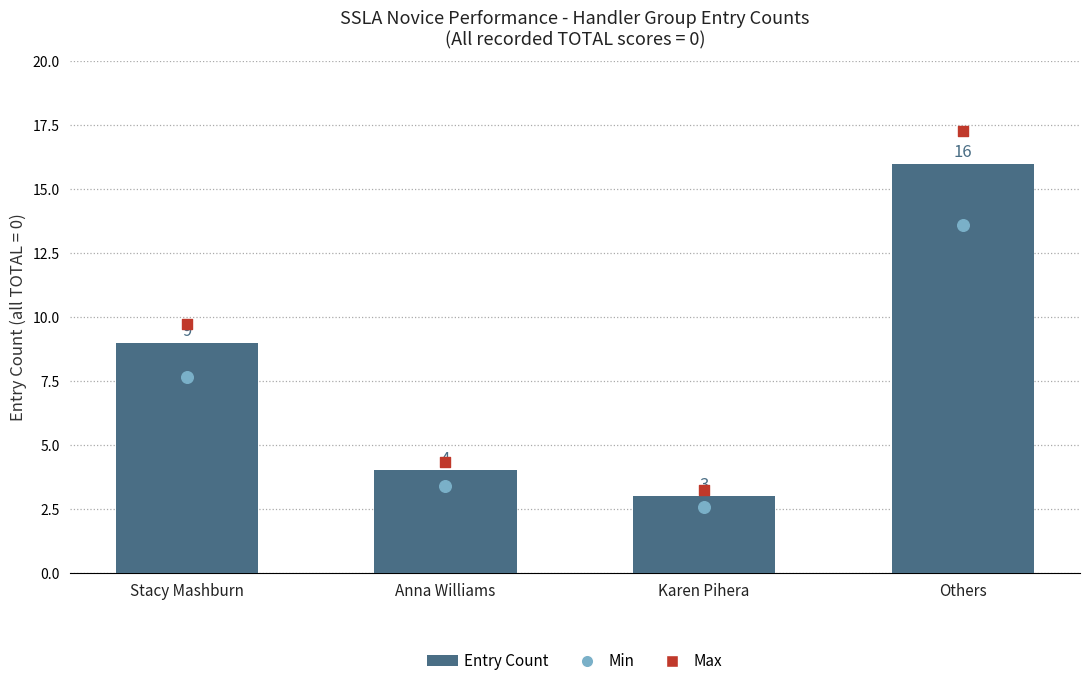

What is the total value across all series at Stacy Mashburn?

26.4